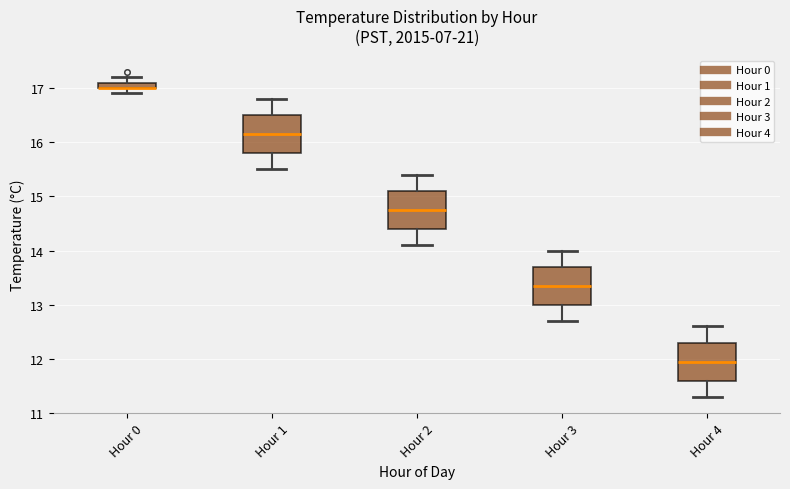

Where does the lower whisker of the box for Hour 0 end on the y-axis? The values are not printed on the chart, so give them approximately, as read against the axis.

16.9